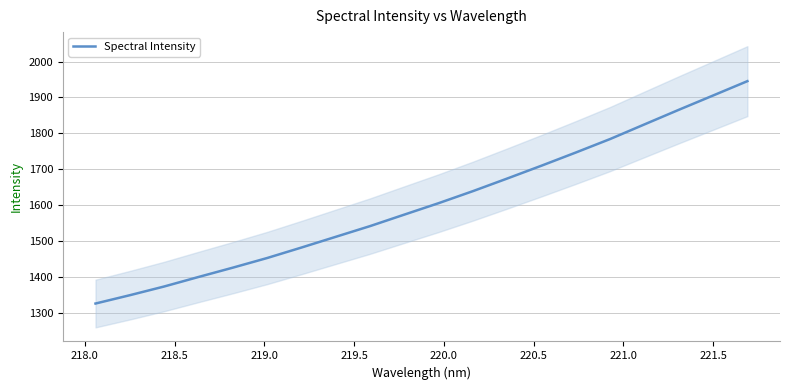

What is the maximum value for Spectral Intensity?

1945.4